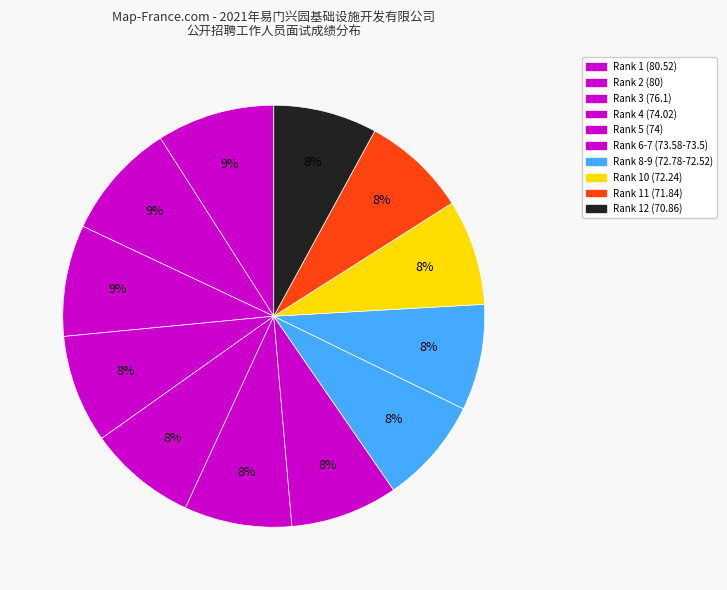

How many slices are in this pie chart?

12